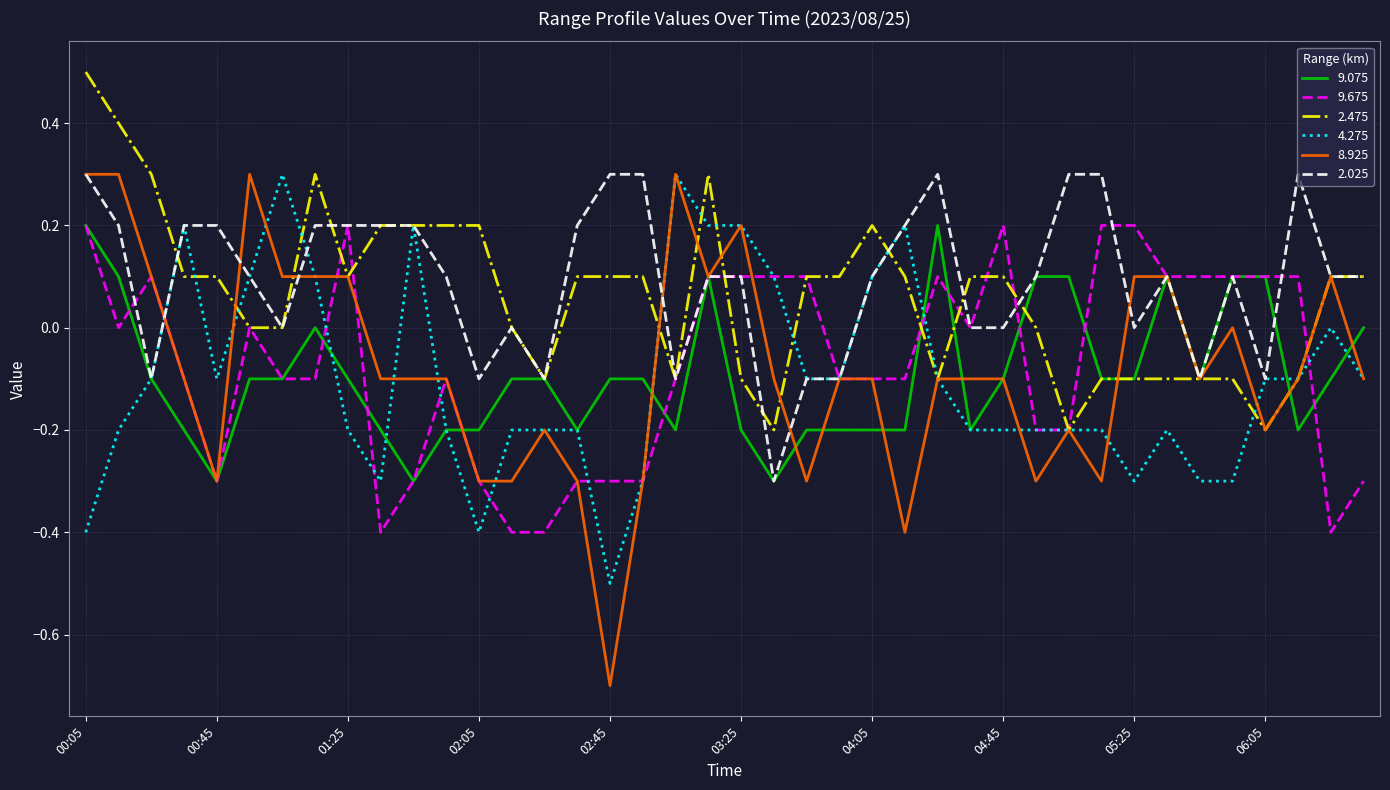

What is the minimum value shown in the chart?

-0.7